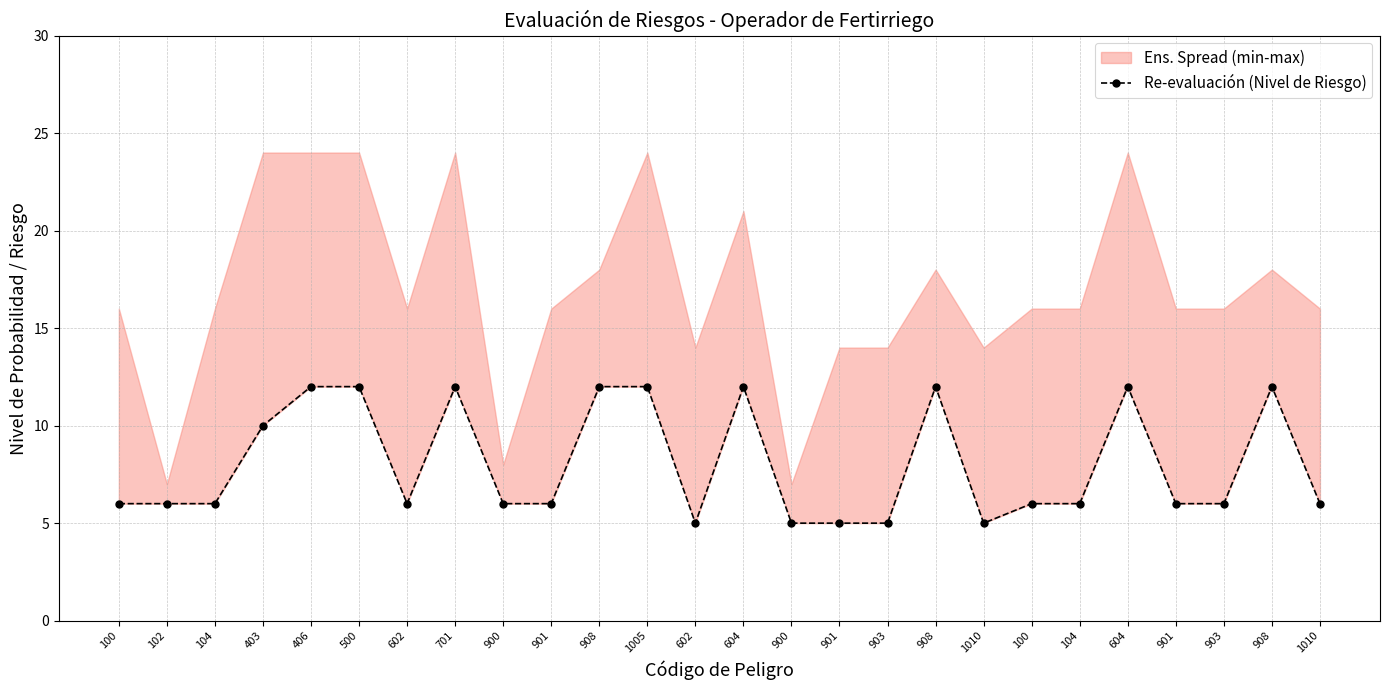

Where is the first local maximum?

701